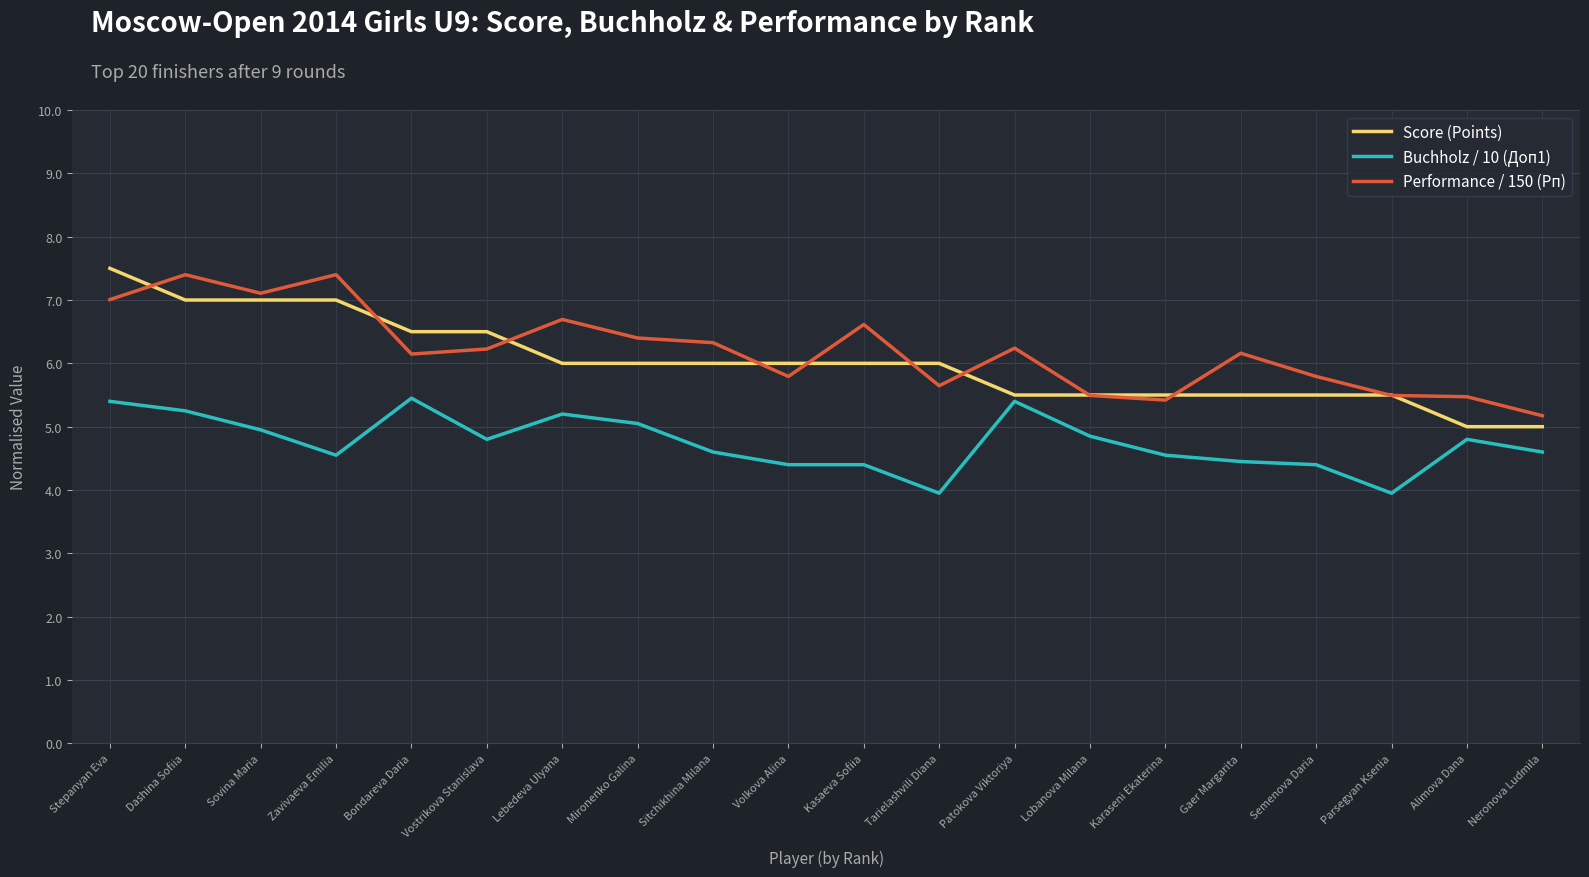

Which series changed the most between Zavivaeva Emilia and Neronova Ludmila?

Performance / 150 (Рп)